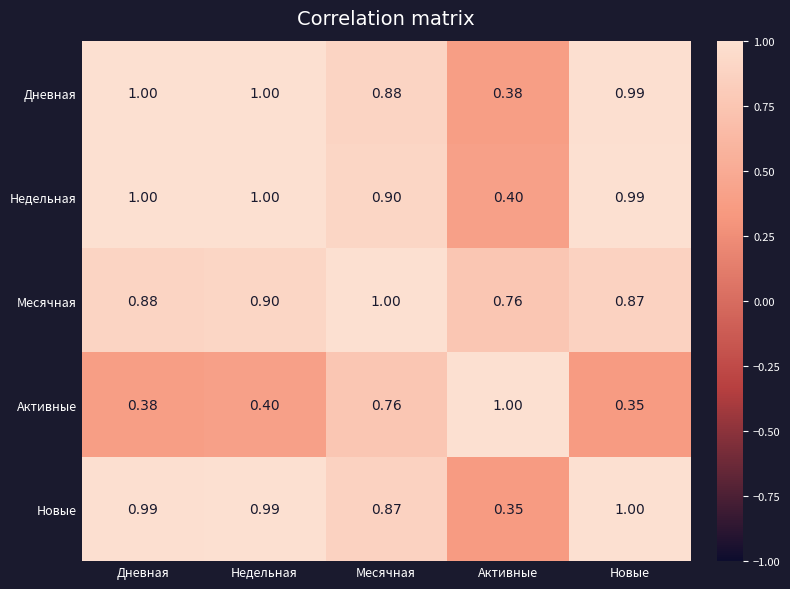

Rank the categories by Месячная value from lowest to highest.

Активные, Новые, Дневная, Недельная, Месячная